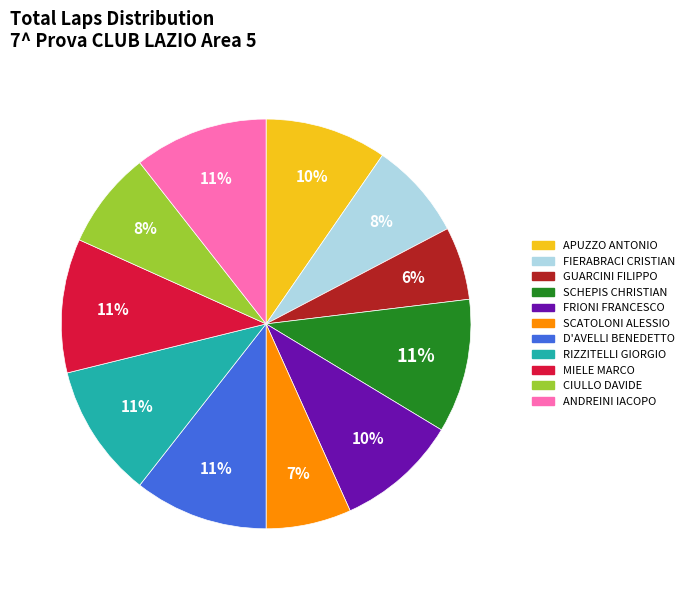

Is there any slice that represents more than half of the pie?

No